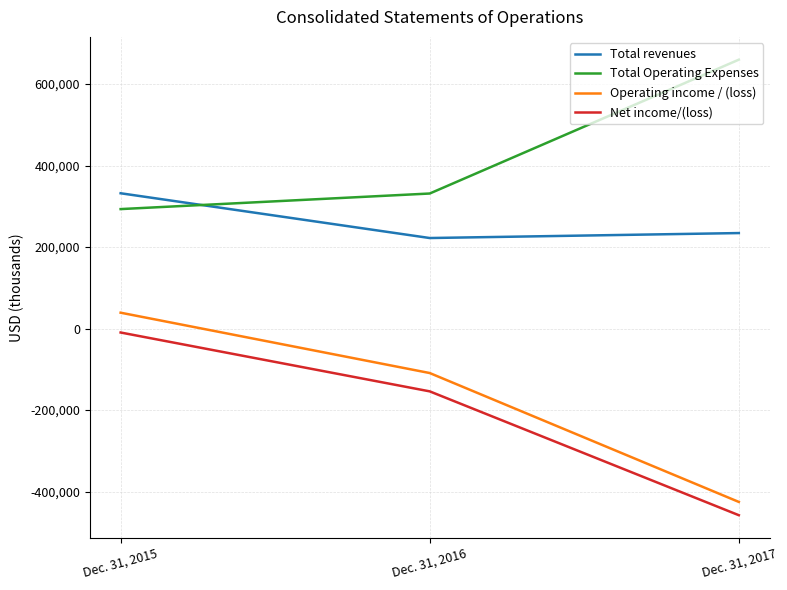

Which series has the largest range (max minus min)?

Operating income / (loss)